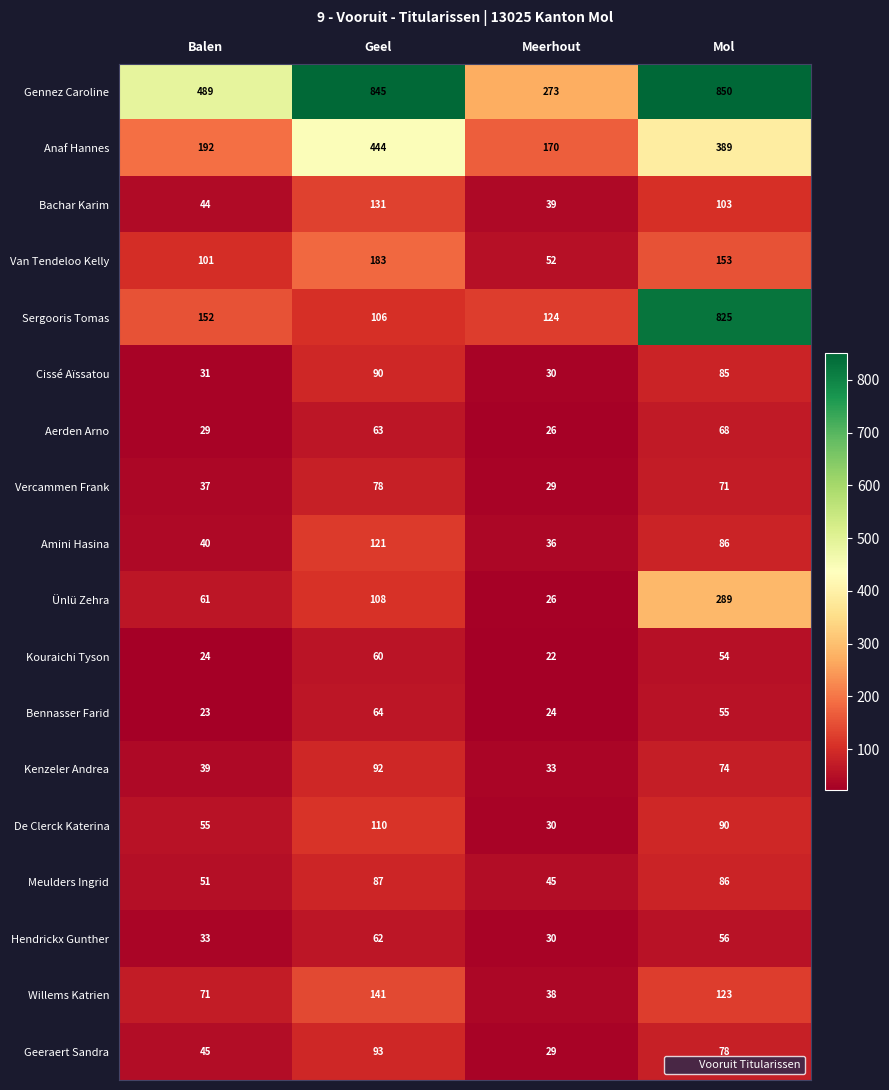

What is the difference between the second highest and minimum values in the Ünlü Zehra series?

82